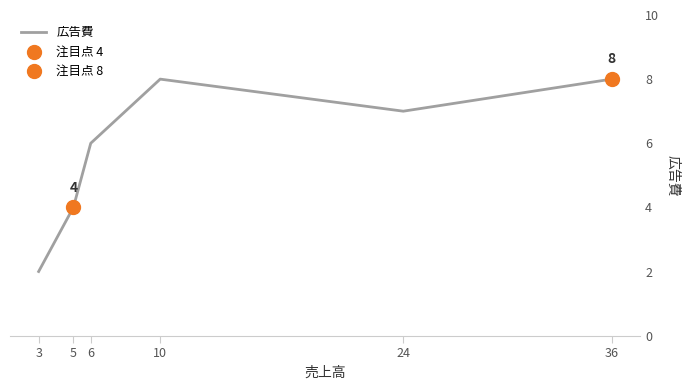

What is the ratio of the value at 5 to the value at 10?

0.5